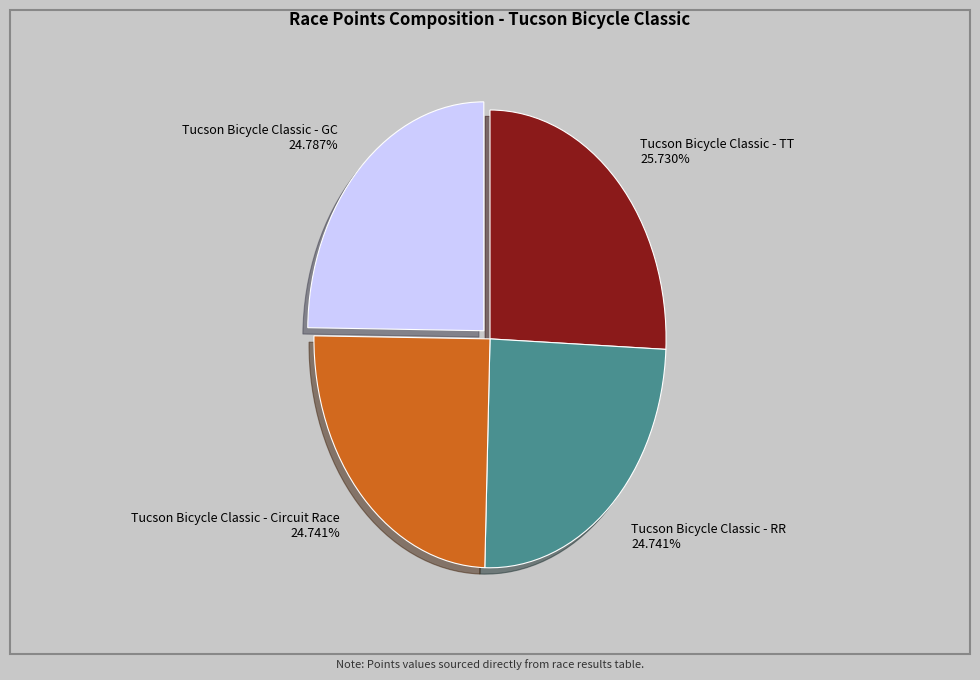

What is the largest slice in the pie chart?

Tucson Bicycle Classic - TT